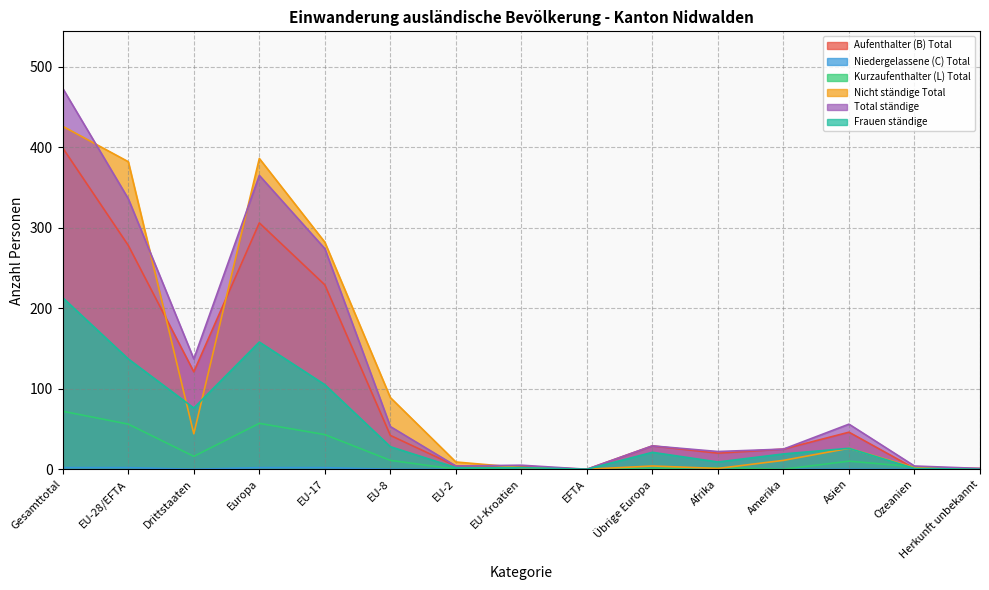

At which category is the sum across all series the highest?

Gesamttotal